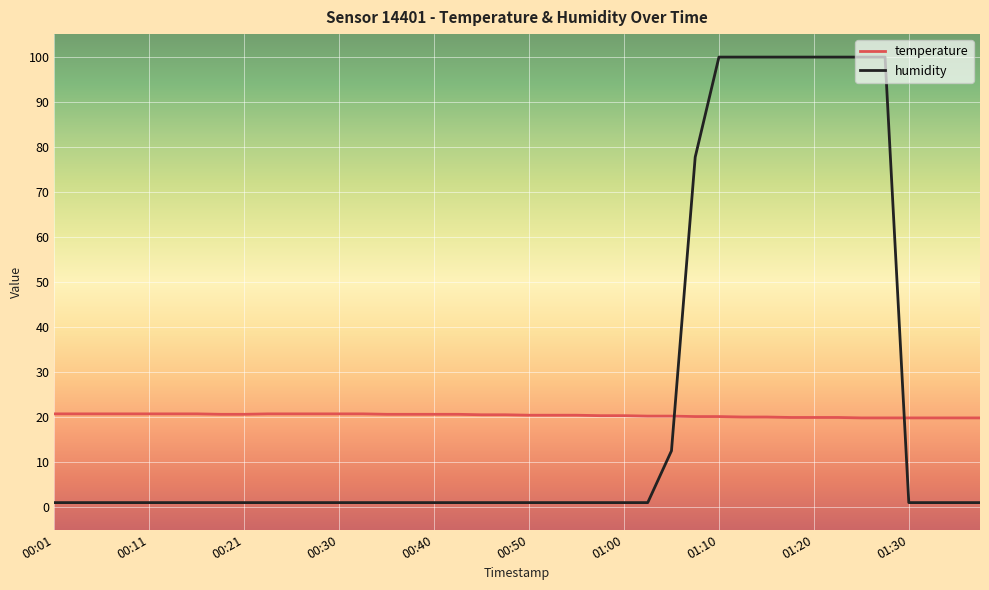

What is the highest value of the humidity series?

99.9